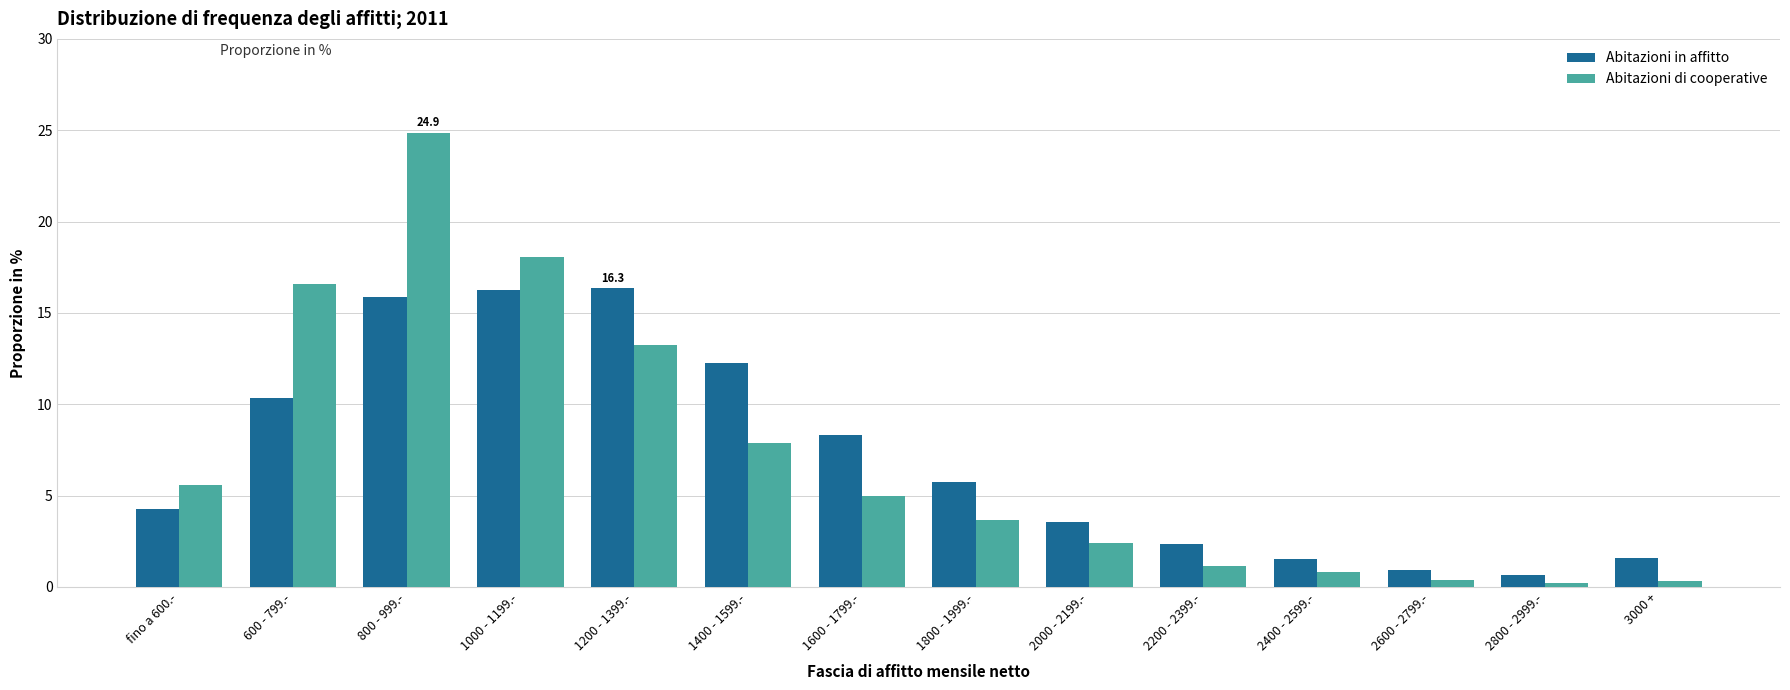

What are all the series names shown in the legend?

Abitazioni in affitto, Abitazioni di cooperative